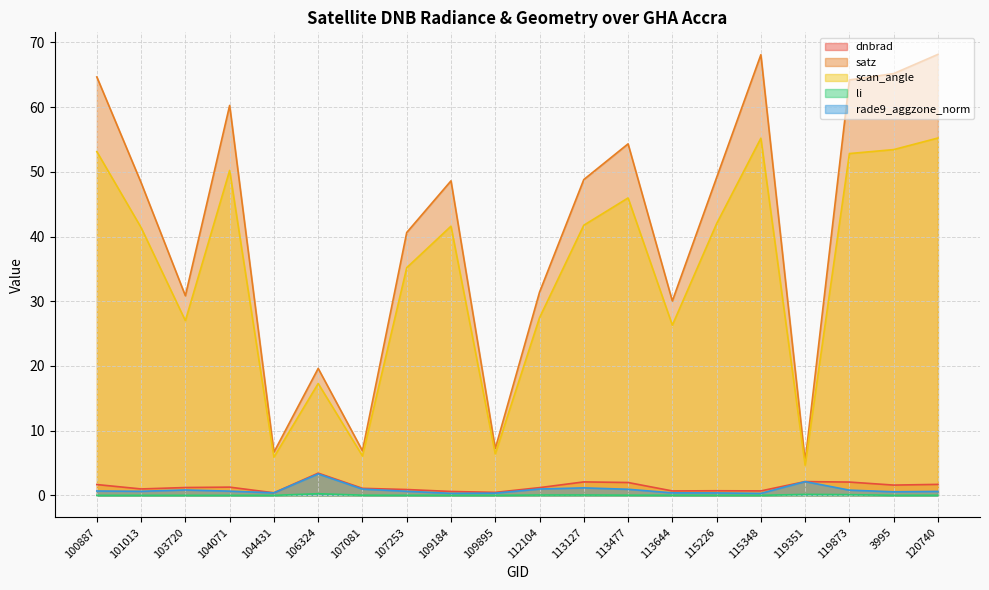

How many interior local valleys does the scan_angle series have?

6